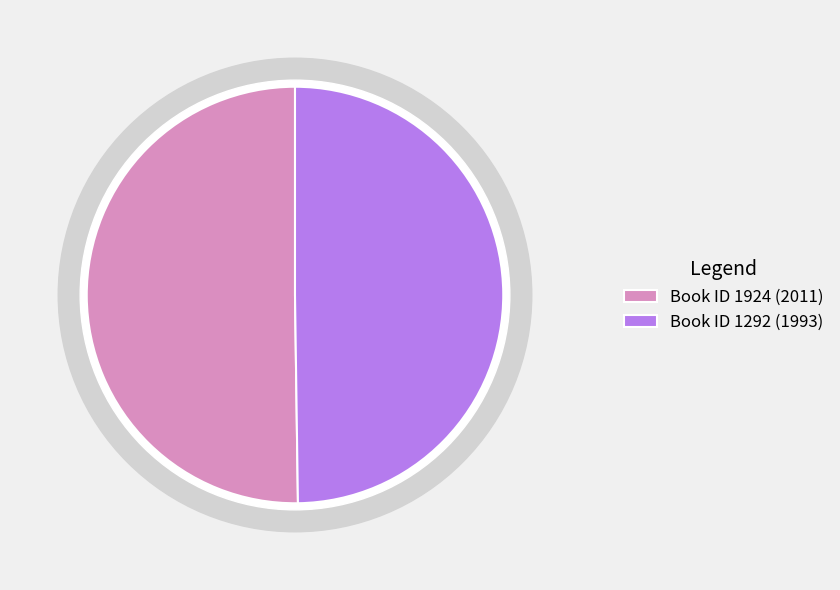

True or false: 1924 accounts for 50% of the total.

True